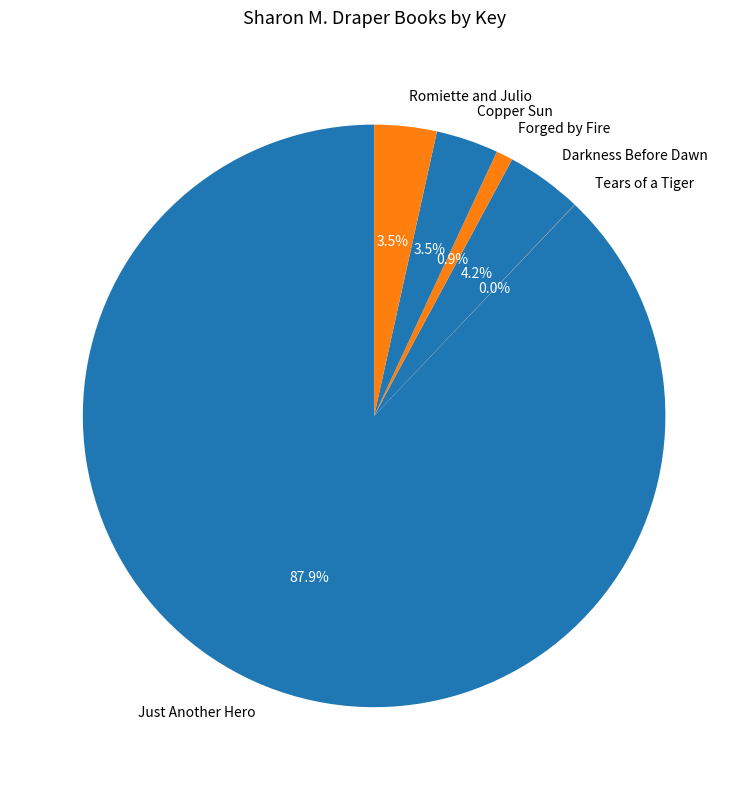

Which slice is the largest?

Just Another Hero